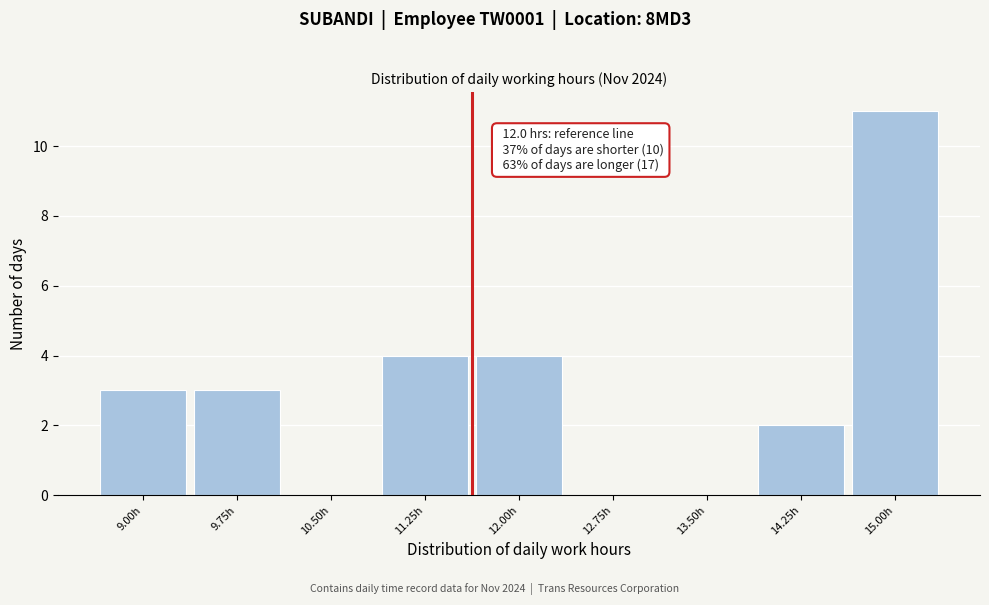

Reading right to left, list all the values displayed in this chart.

15.00h=11	14.25h=2	13.50h=0	12.75h=0	12.00h=4	11.25h=4	10.50h=0	9.75h=3	9.00h=3